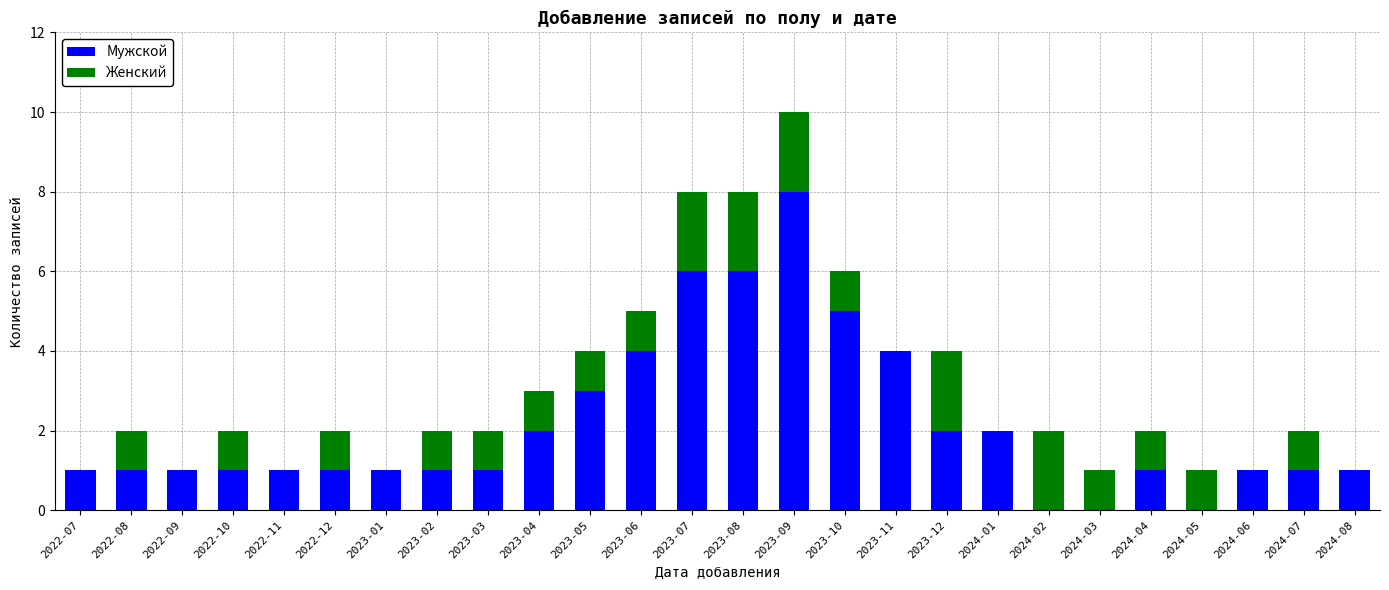

What is the maximum value for Мужской?

8